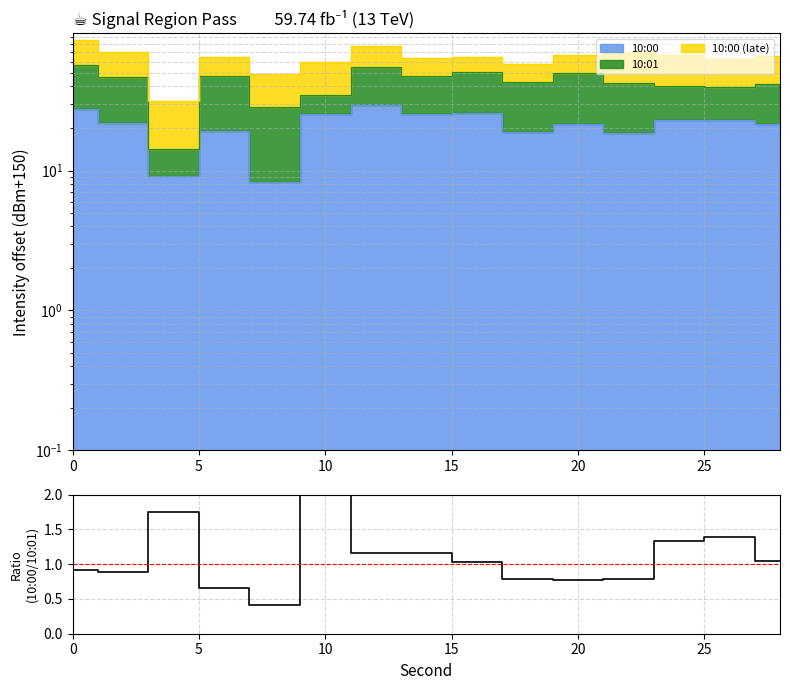

Reading left to right, extract all data points from this chart.

0.9	0.9	1.8	0.7	0.4	2.7	1.2	1.2	1.0	0.8	0.8	0.8	1.3	1.4	1.0